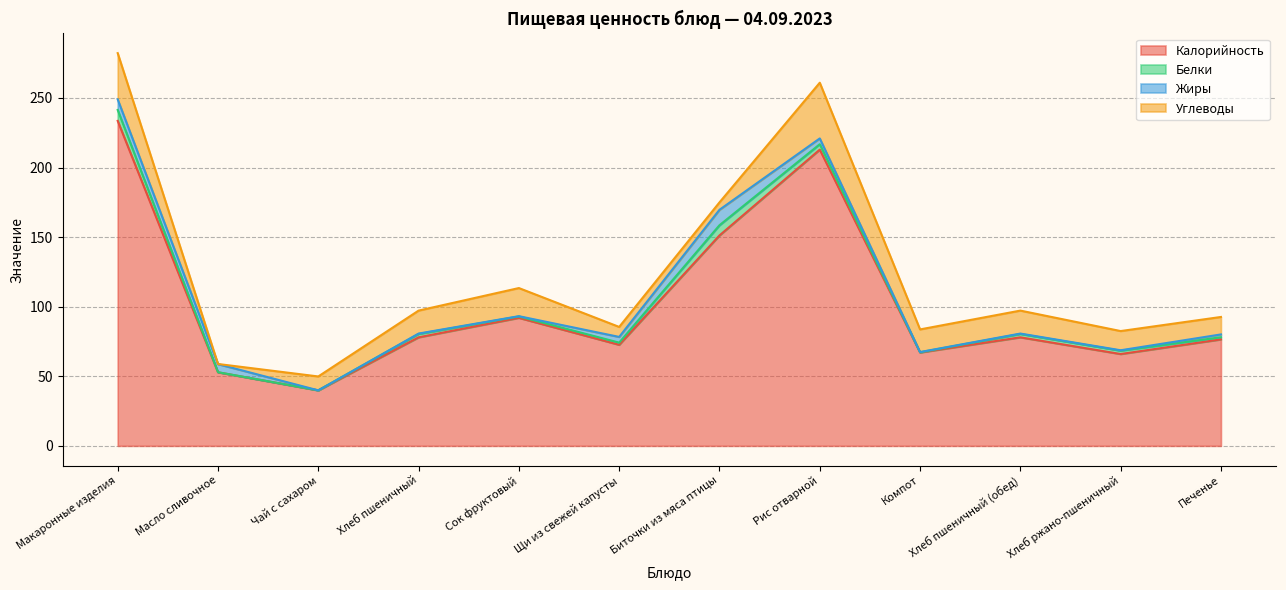

Which series has the widest spread of values?

Калорийность